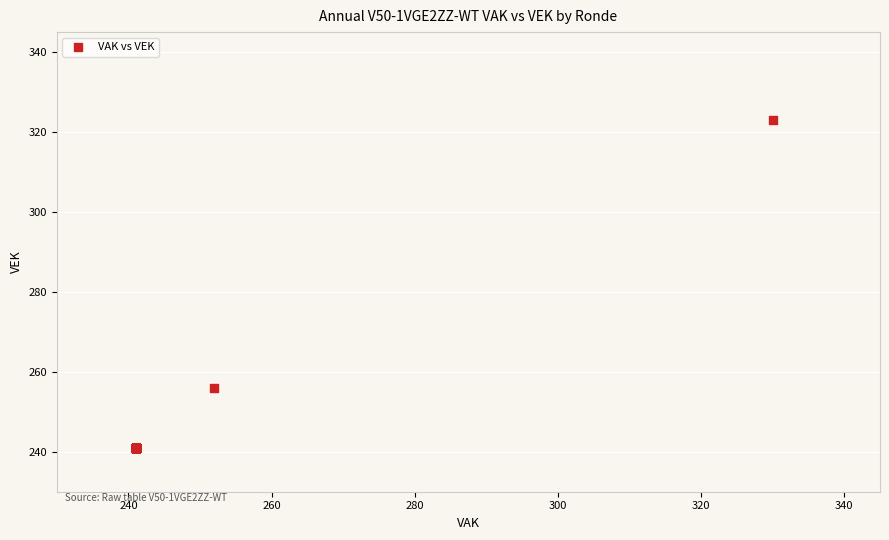

What Y value in the scatter plot is closest to 282?

256